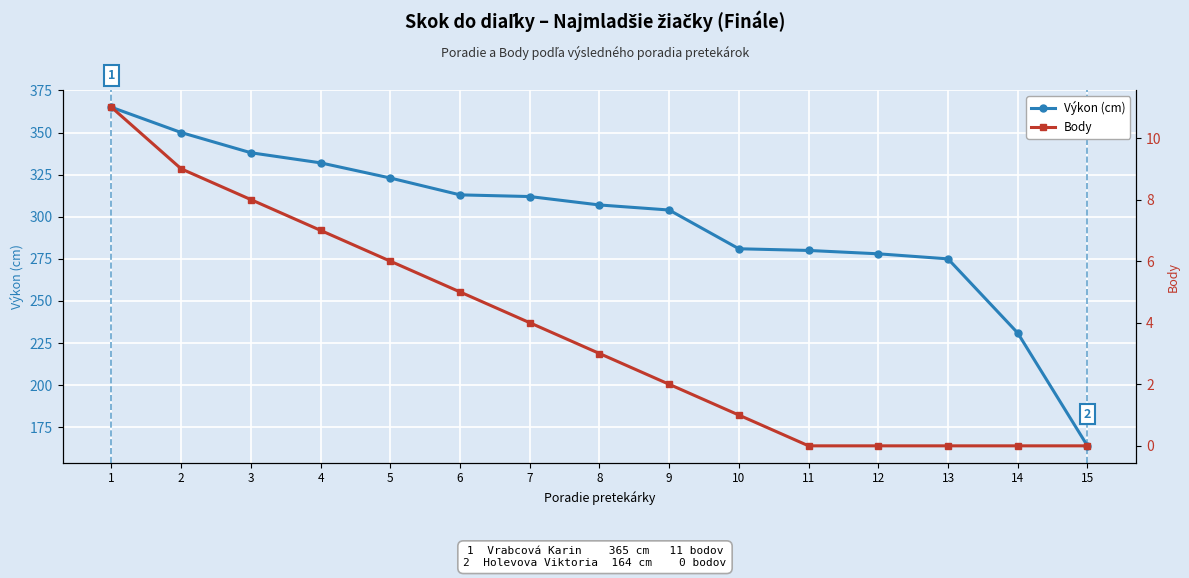

What is the sum of all Výkon (cm) values?

4453